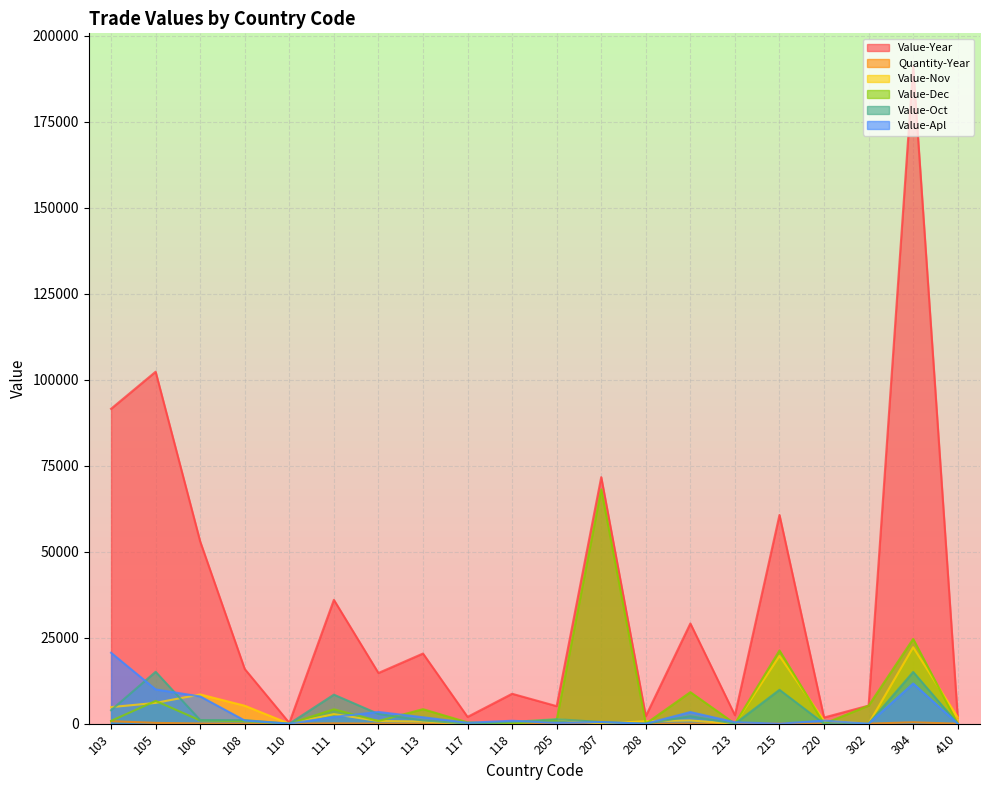

How many lines are shown in the chart?

6